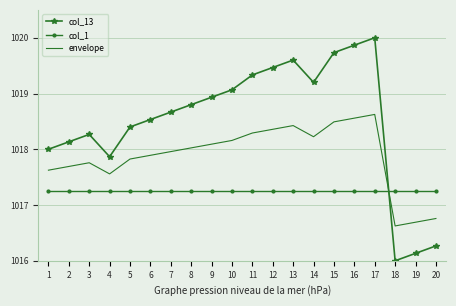

At which category is the sum across all series the highest?

17